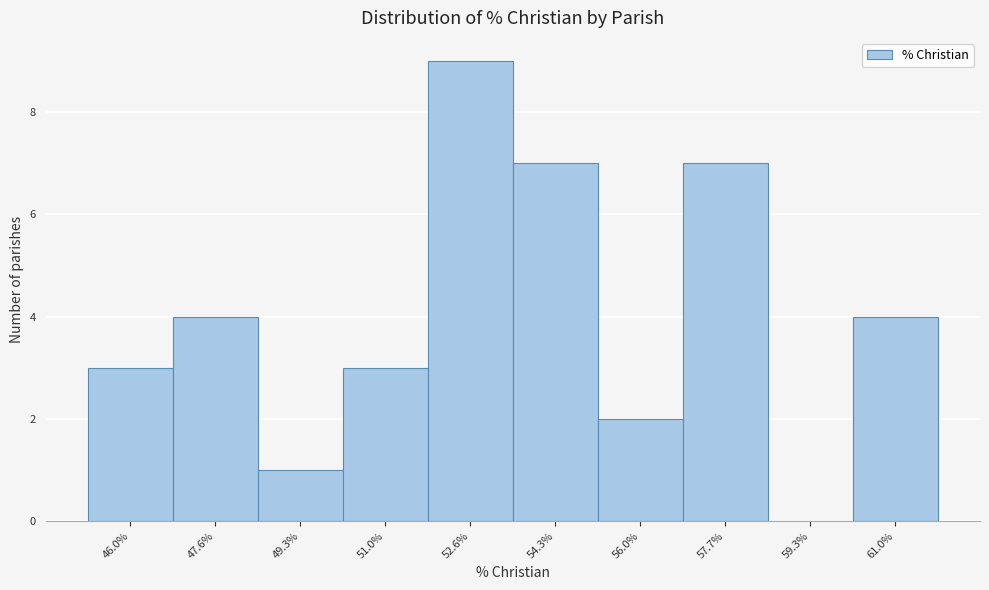

Reading left to right, extract all data points from this chart.

46.0%=3	47.6%=4	49.3%=1	51.0%=3	52.6%=9	54.3%=7	56.0%=2	57.7%=7	59.3%=0	61.0%=4